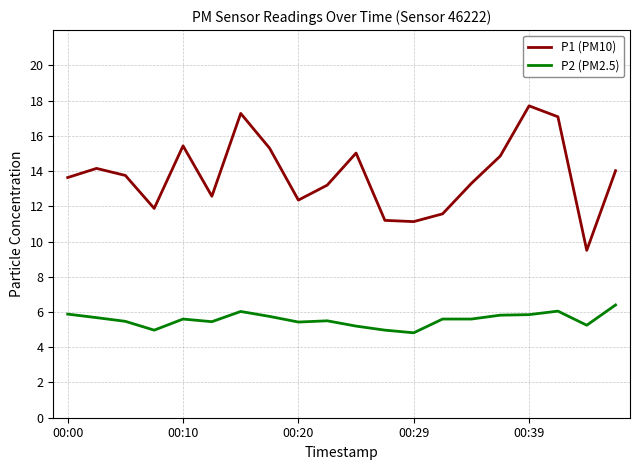

Rank the series by their maximum value, from highest to lowest.

P1 (PM10), P2 (PM2.5)